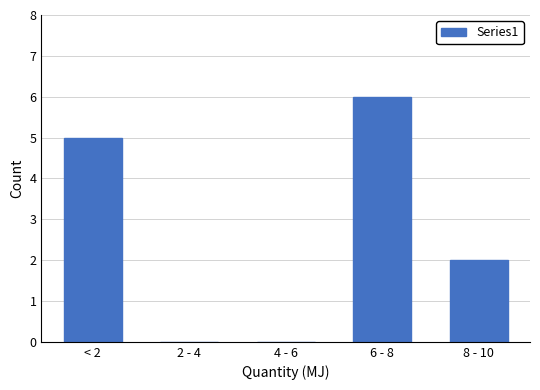

Reading left to right, transcribe all the data shown in this chart.

< 2=5	2 - 4=0	4 - 6=0	6 - 8=6	8 - 10=2